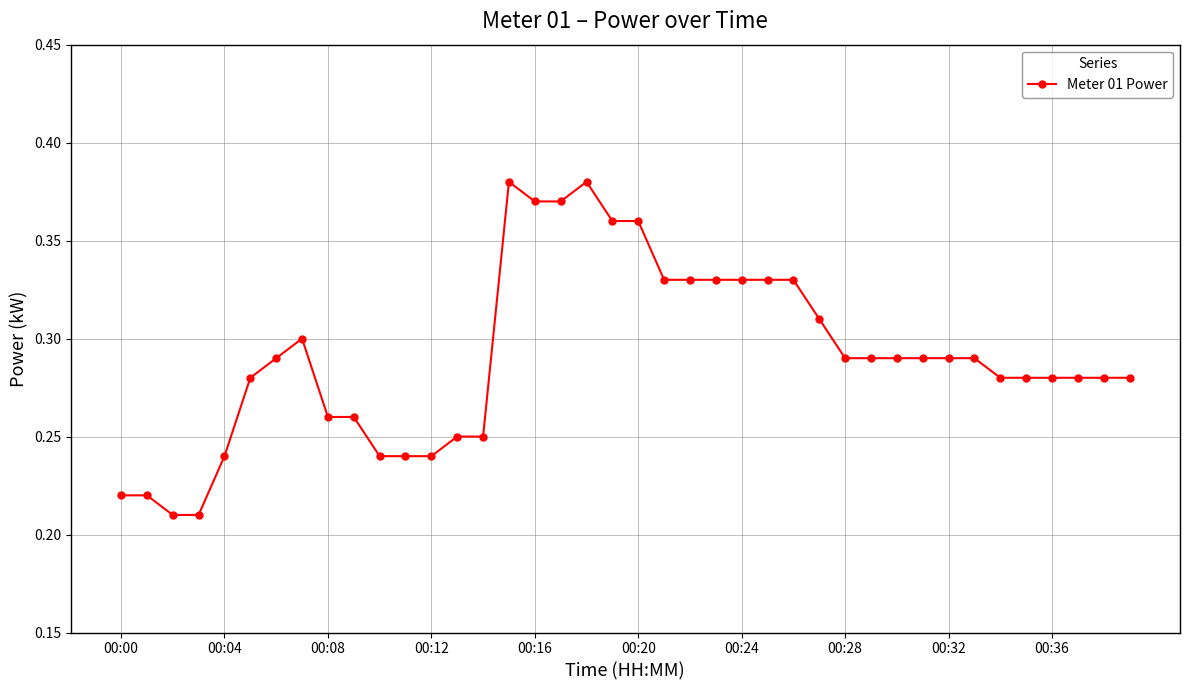

How many lines are shown in the chart?

1